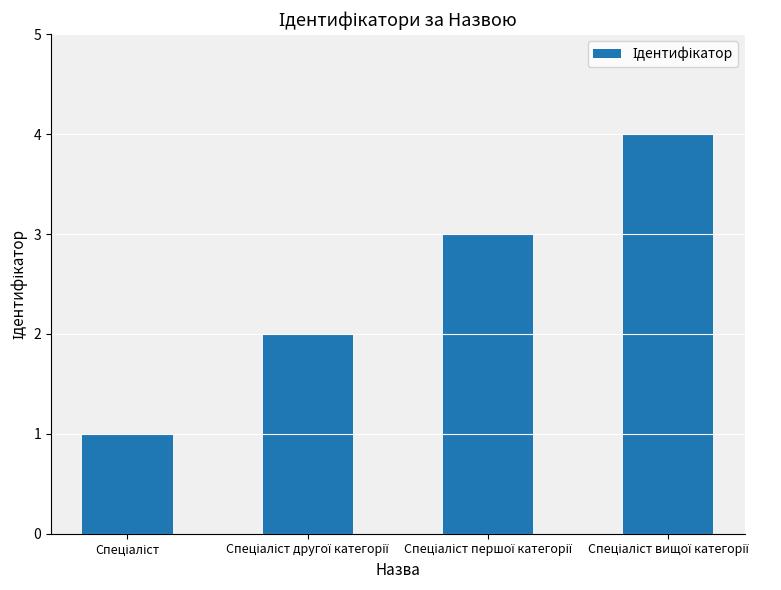

What is the maximum value shown in the chart?

4